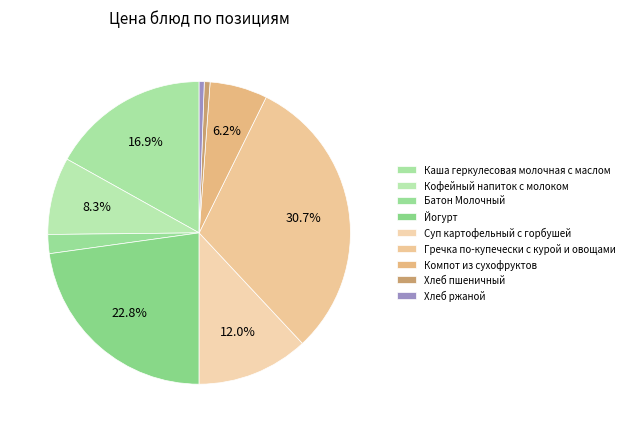

To the nearest percent, what is the difference between the Компот из сухофруктов and Батон Молочный slice percentages?

4%